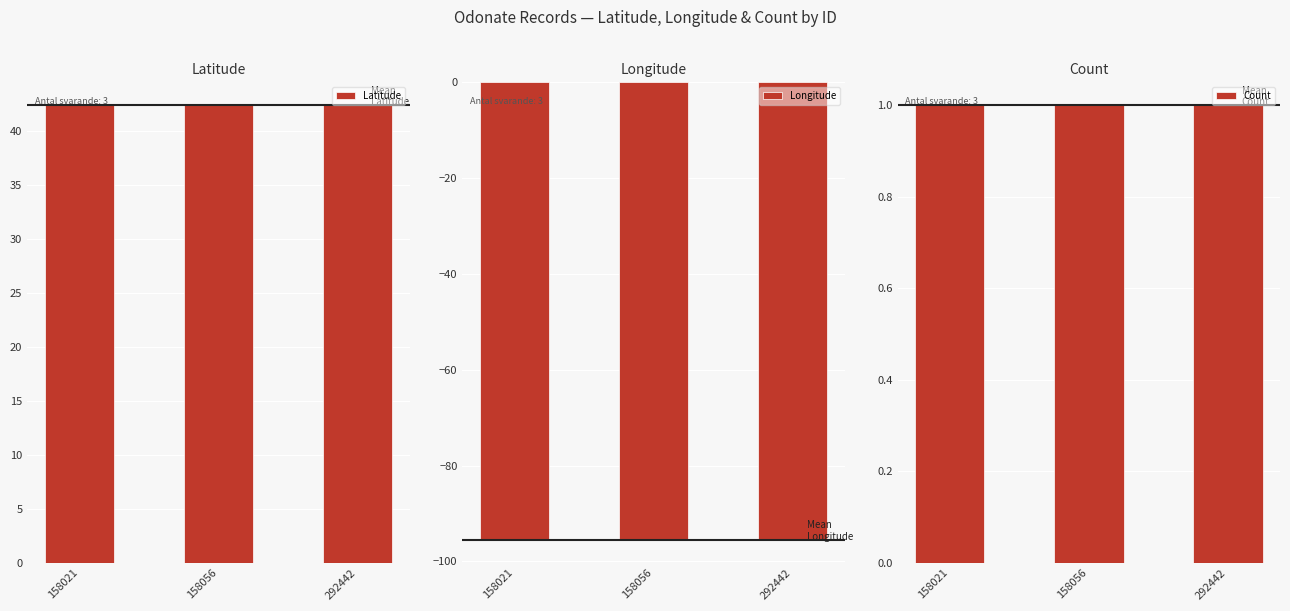

What is the value of the Count bar at the 2nd from the left?

1.0